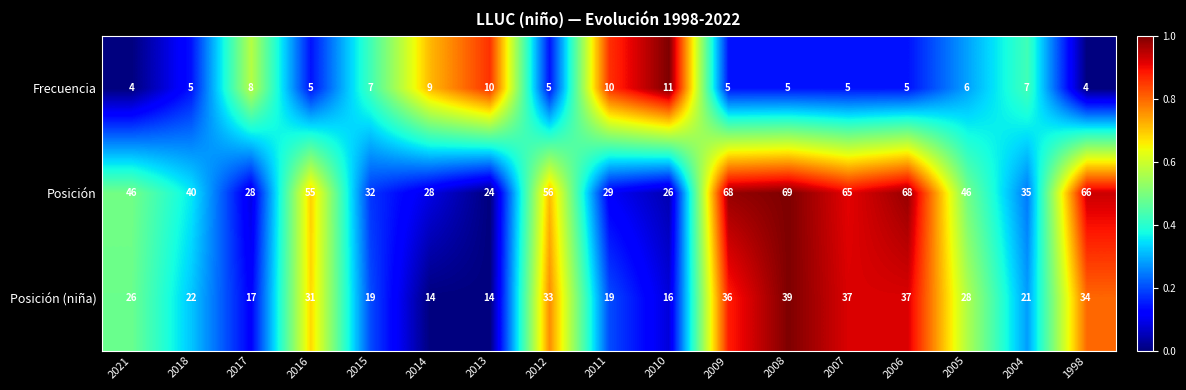

Read the Frecuencia value at 2010.

11